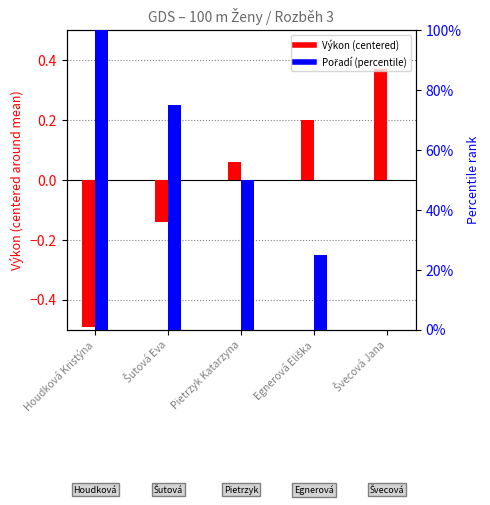

Which series changed the most between Šutová Eva and Pietrzyk Katarzyna?

Pořadí (percentile)